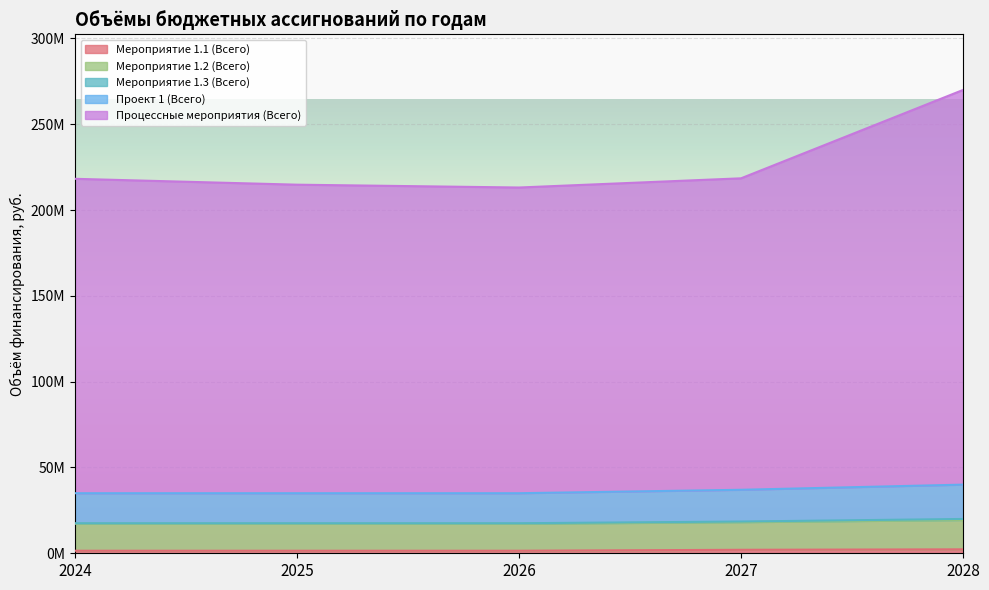

Does the chart display data point markers on the line(s)?

No